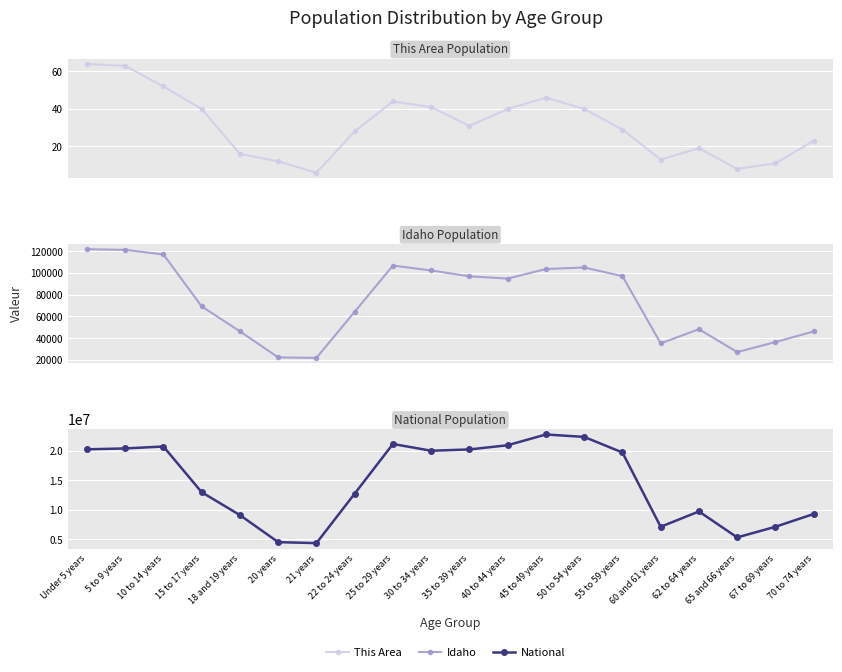

True or false: This Area and Idaho cross at least once.

False